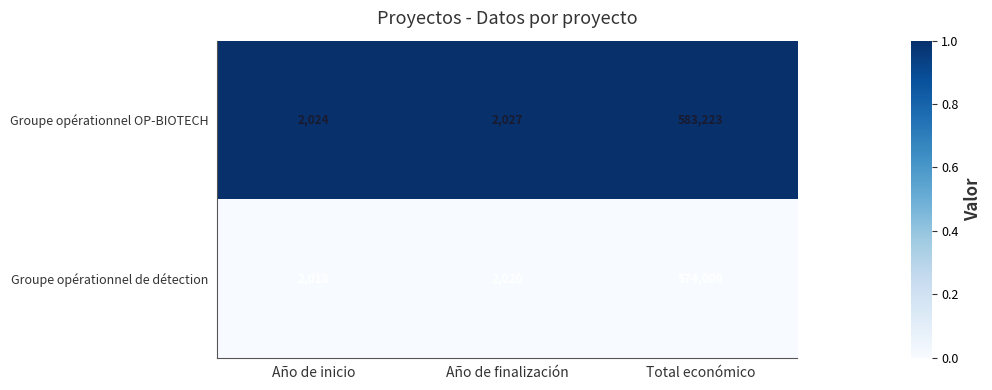

Rank the series by their average value, from highest to lowest.

Groupe opérationnel OP-BIOTECH, Groupe opérationnel de détection